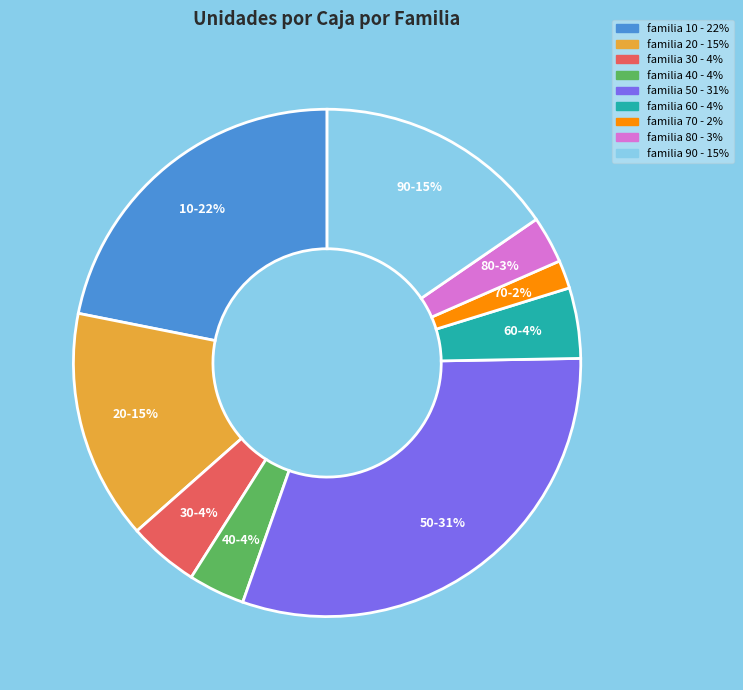

To the nearest percent, what is the average slice percentage?

11%